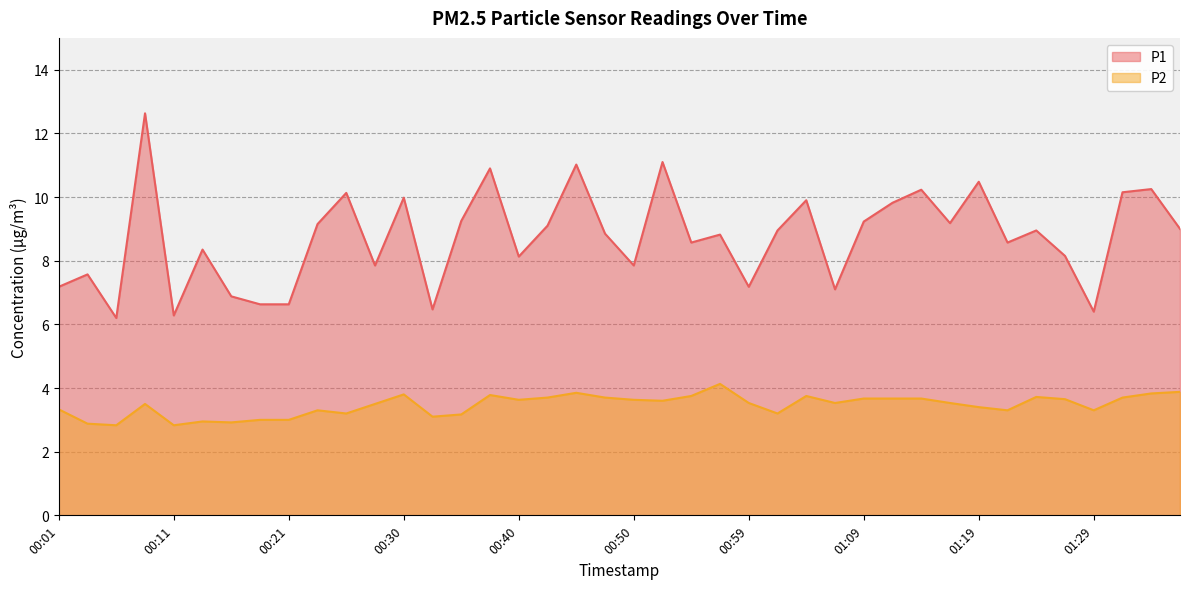

How many values in the P2 series are below 3?

5